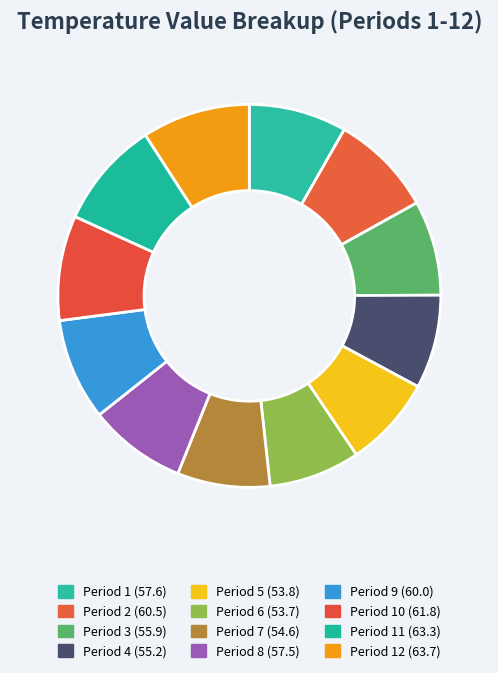

Which slice is the smallest?

Period 6